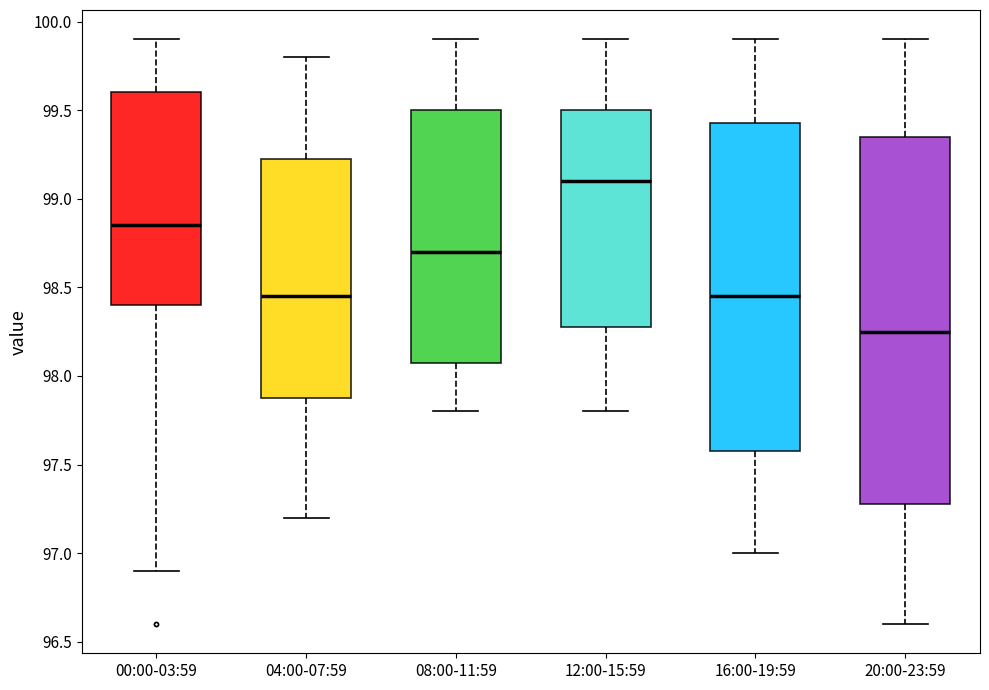

Reading left to right, transcribe this box plot: for each box, give where its median line is, the range the box spans, and where its two whiskers end, as read against the y-axis. The values are not printed on the chart, so give them approximately, as read against the axis.

00:00-03:59: median 98.85, box 98.40 to 99.60, whiskers 96.90 to 99.90
04:00-07:59: median 98.45, box 97.90 to 99.25, whiskers 97.20 to 99.80
08:00-11:59: median 98.70, box 98.10 to 99.50, whiskers 97.80 to 99.90
12:00-15:59: median 99.10, box 98.30 to 99.50, whiskers 97.80 to 99.90
16:00-19:59: median 98.45, box 97.60 to 99.45, whiskers 97.00 to 99.90
20:00-23:59: median 98.25, box 97.30 to 99.35, whiskers 96.60 to 99.90